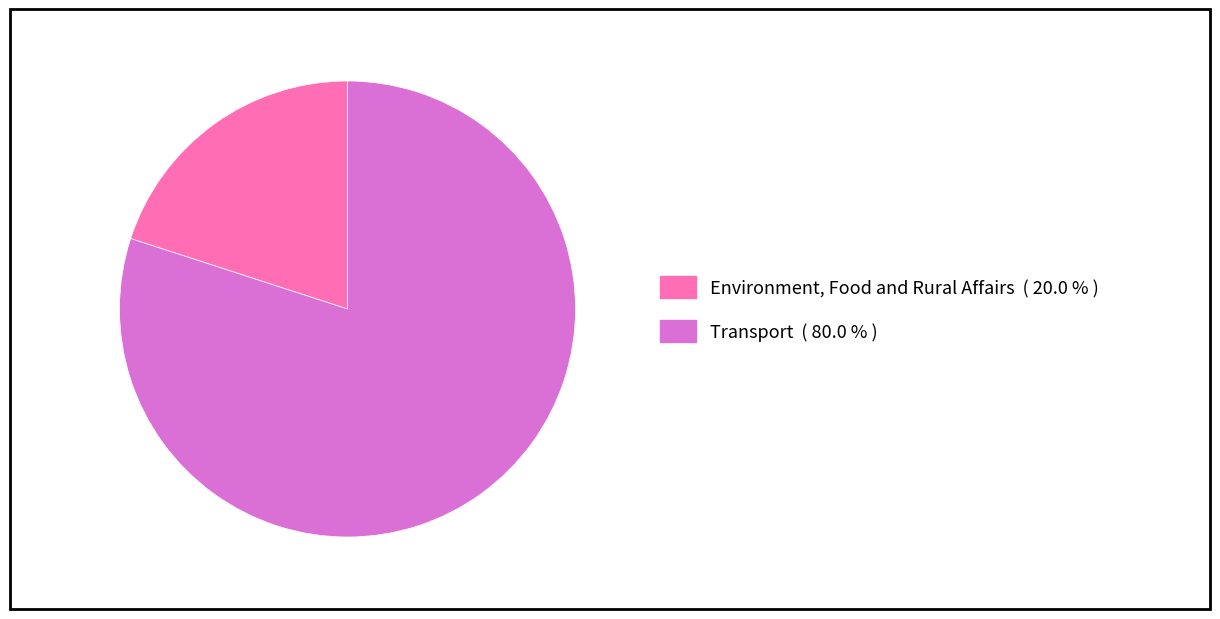

Is there any slice that represents more than half of the pie?

Yes